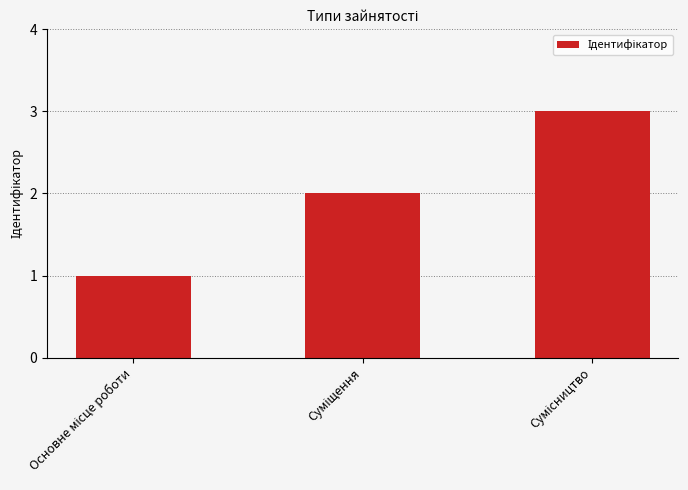

What is the greatest value displayed?

3